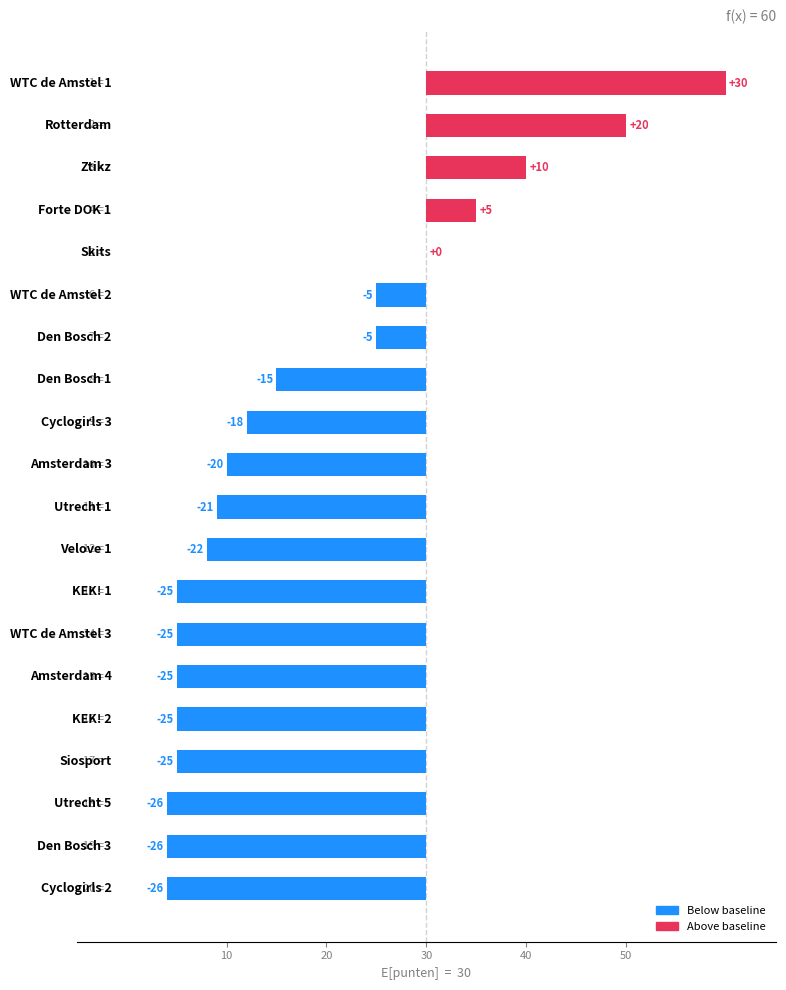

What is the difference between the maximum and minimum values?

56